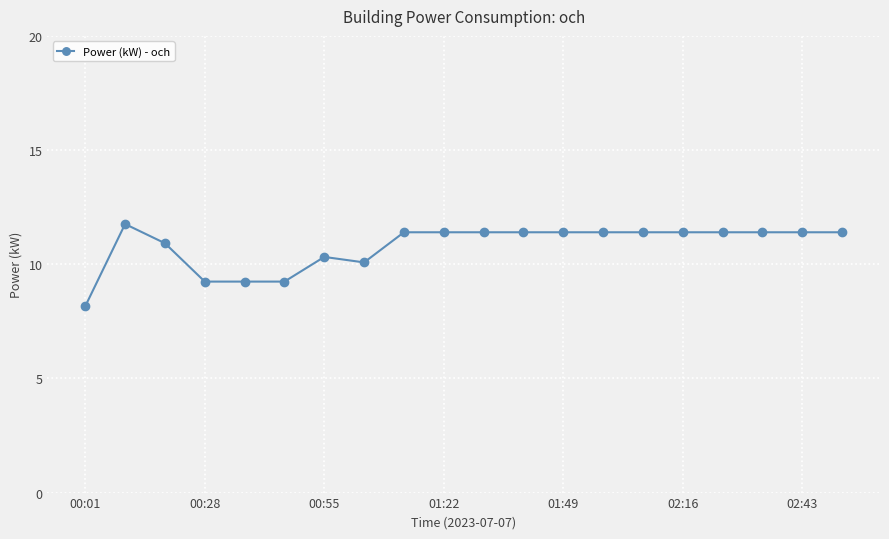

What is the maximum value shown in the chart?

11.8